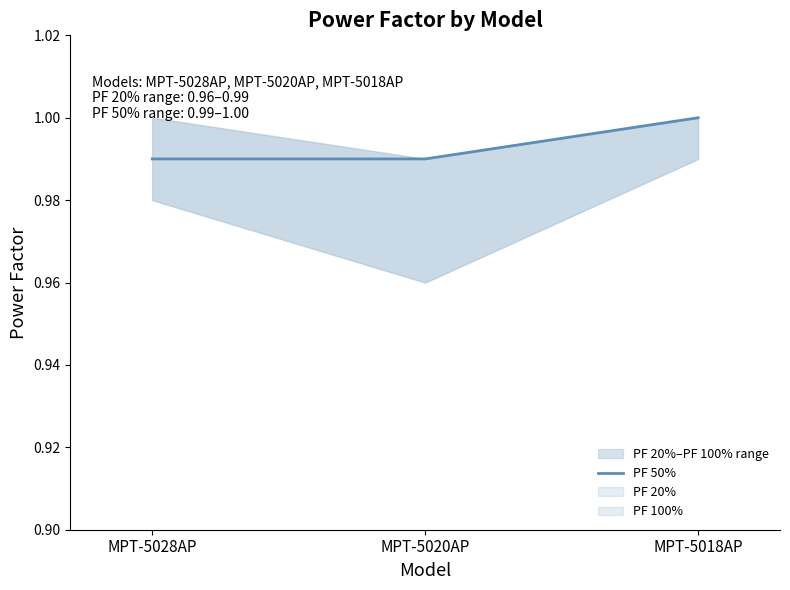

Which label corresponds to the smallest value in the chart?

MPT-5028AP